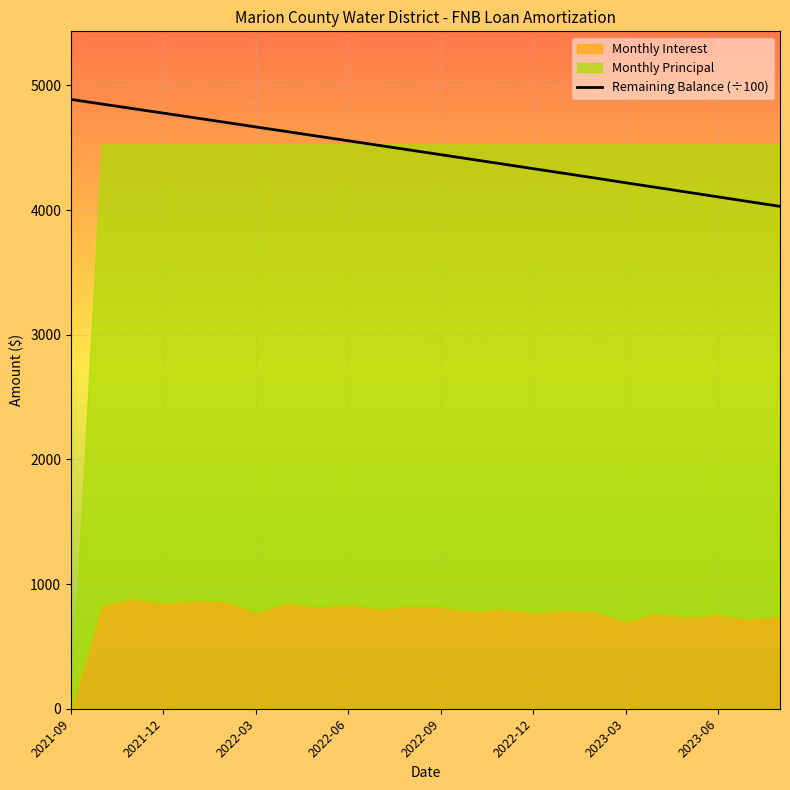

At which category does the chart reach its peak across all series?

2021-09